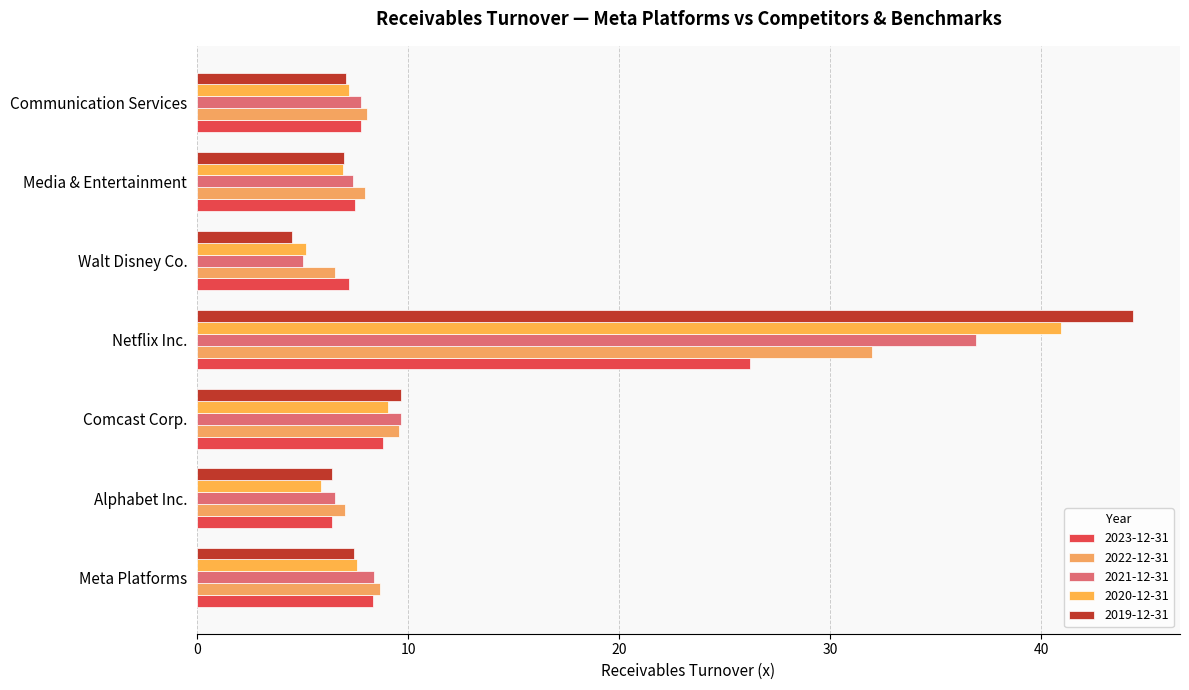

How many data points does each series have?

7